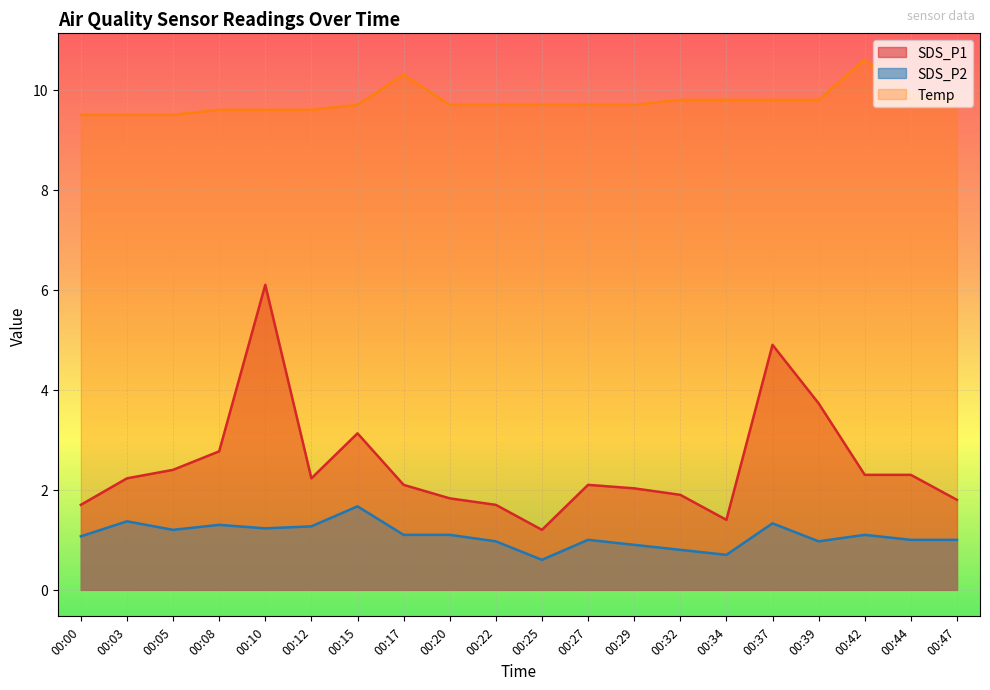

What is the sum of the SDS_P1 values at 00:29 and 00:10?

8.1